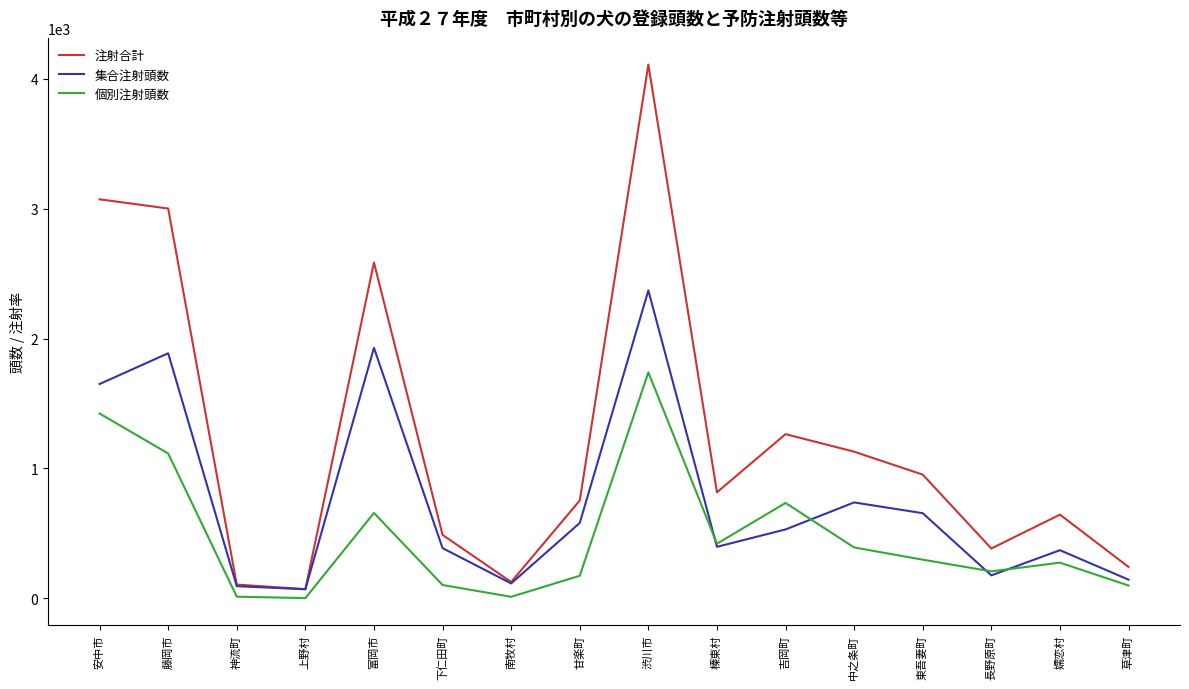

In 集合注射頭数, how many points are lower than both neighbors (excluding endpoints)?

4